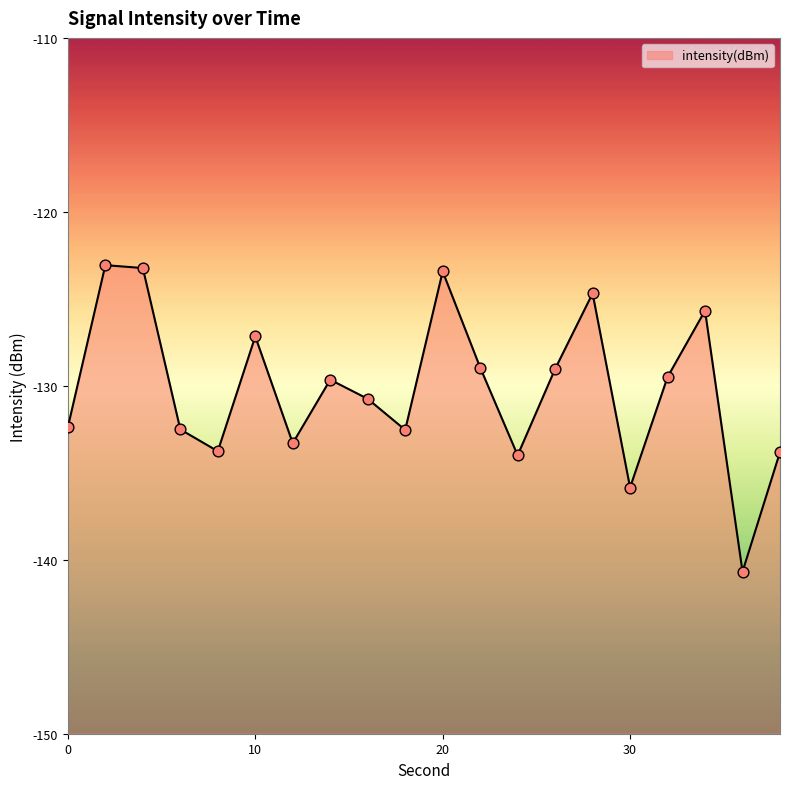

What is the change in value from 10 to 32?

-2.3